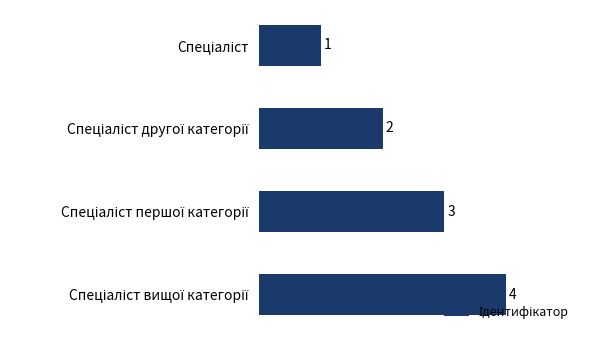

Reading bottom to top, what are all the values shown in this chart?

4	3	2	1